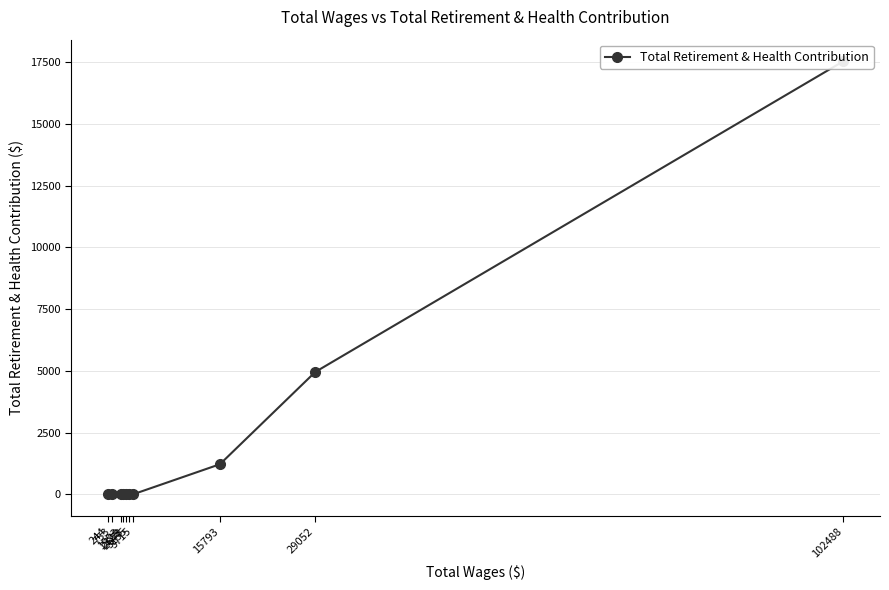

List the labels in order of value, largest first.

102488, 29052, 15793, 3715, 3155, 2673, 2329, 1993, 753, 244